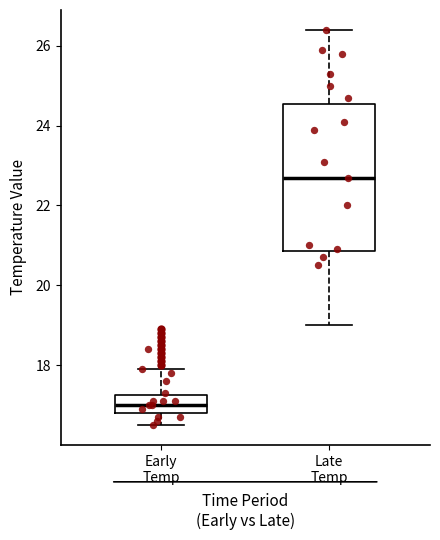

Where does the median line of the box for Late Temp sit on the y-axis? The values are not printed on the chart, so give them approximately, as read against the axis.

22.8